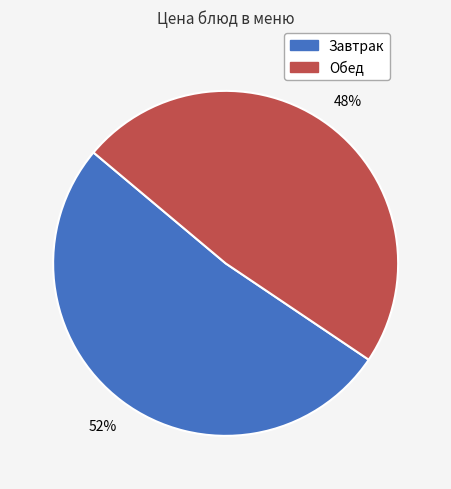

To the nearest percent, what is the average slice percentage?

50%